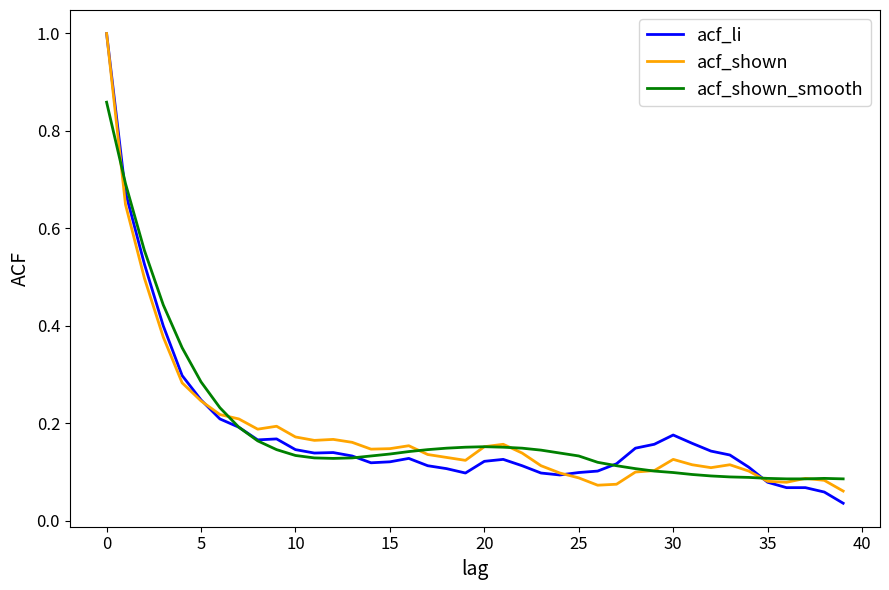

What is the maximum value for acf_shown?

1.0